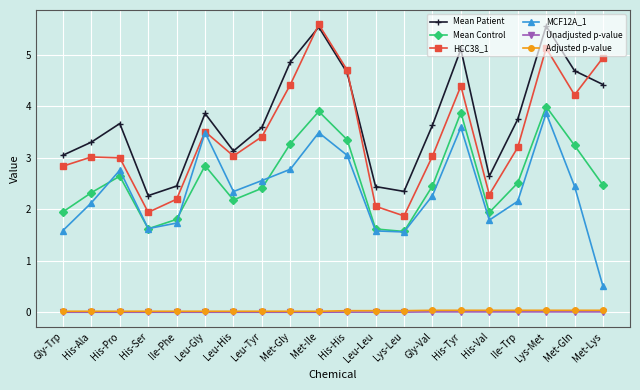

What position from the left is Leu-Leu?

12